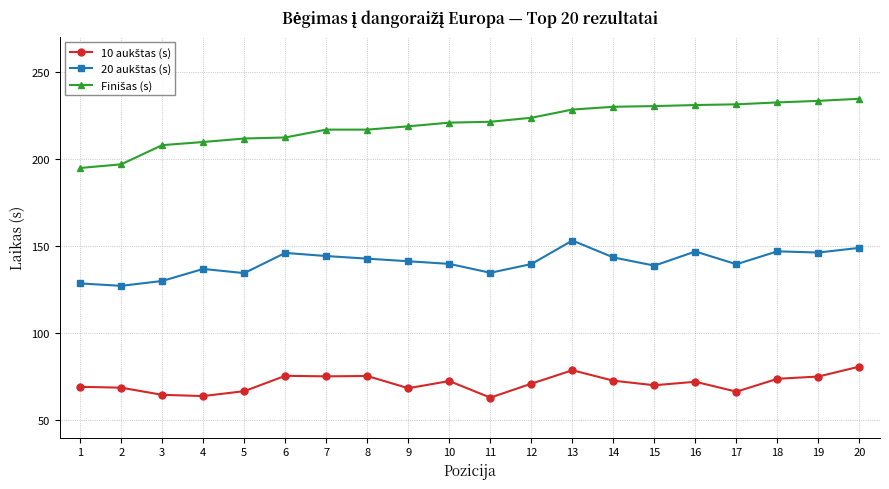

What is the difference between the highest and lowest values at 19?

158.1